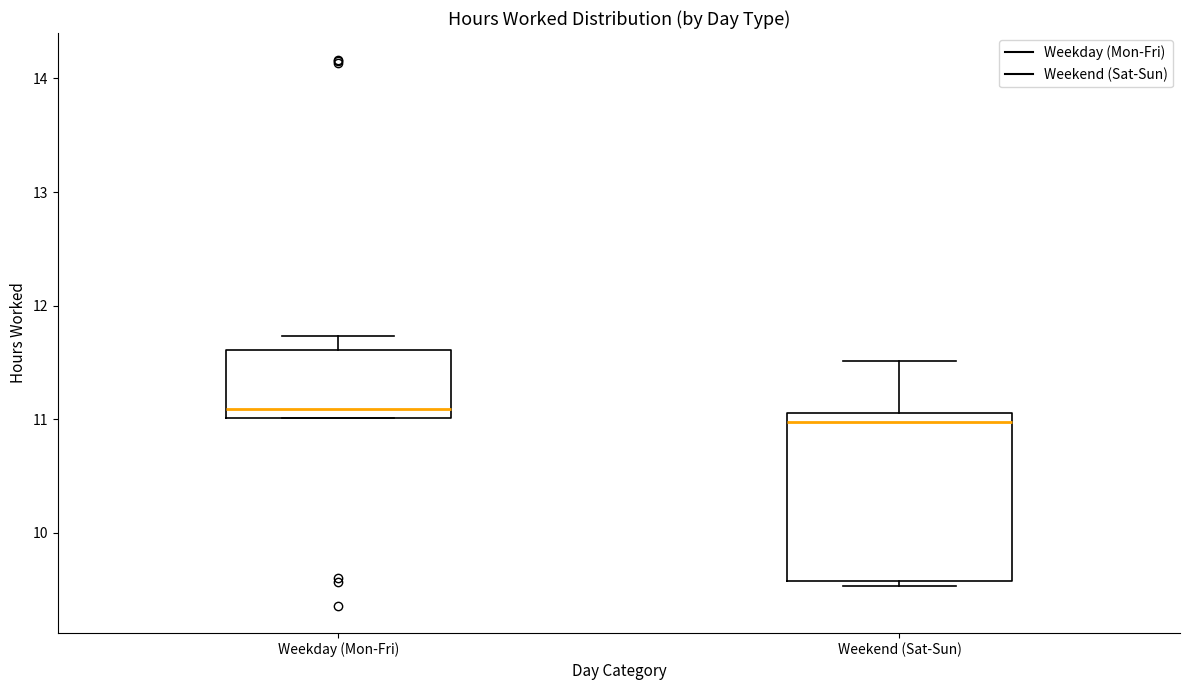

Comparing the boxes themselves (not the whiskers), which one is the tallest?

Weekend (Sat-Sun)